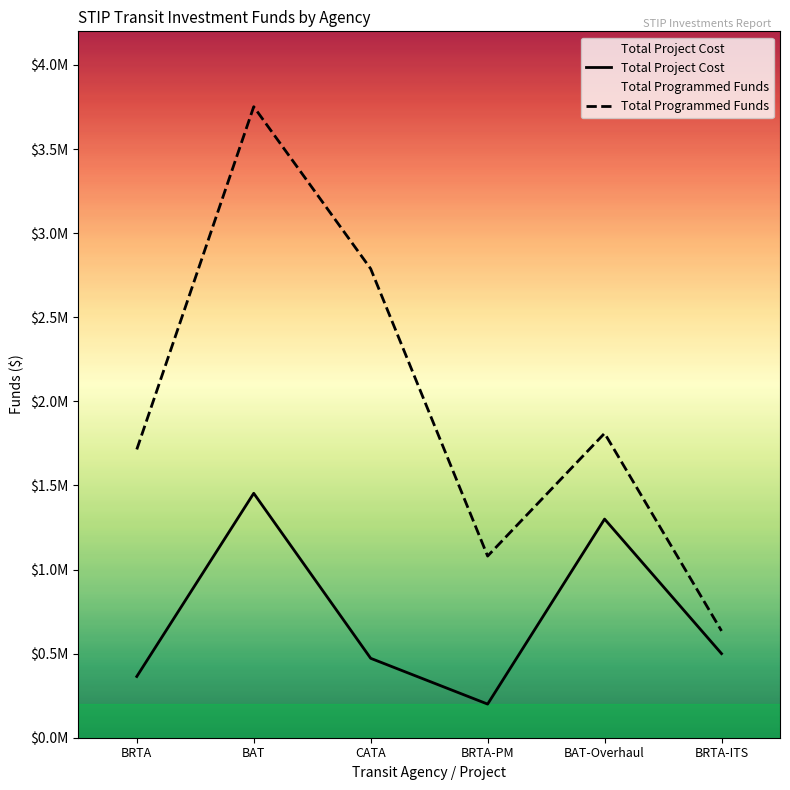

True or false: Total Project Cost and Total Programmed Funds cross at least once.

False